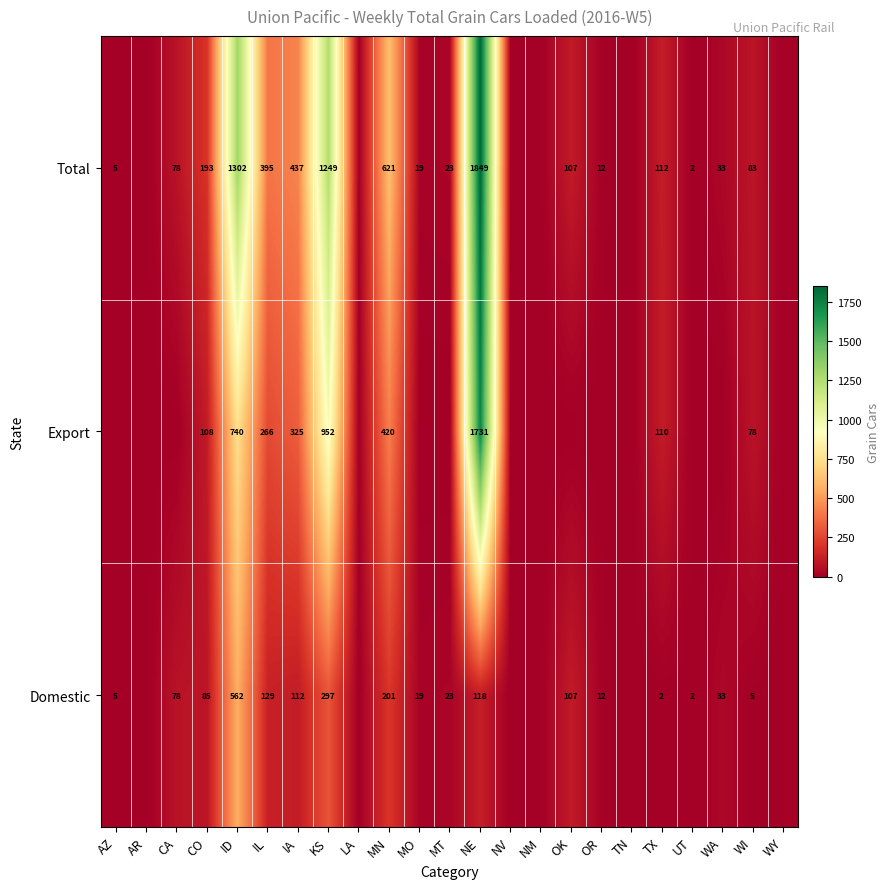

The Total series shows 263 at IA. True or false?

False